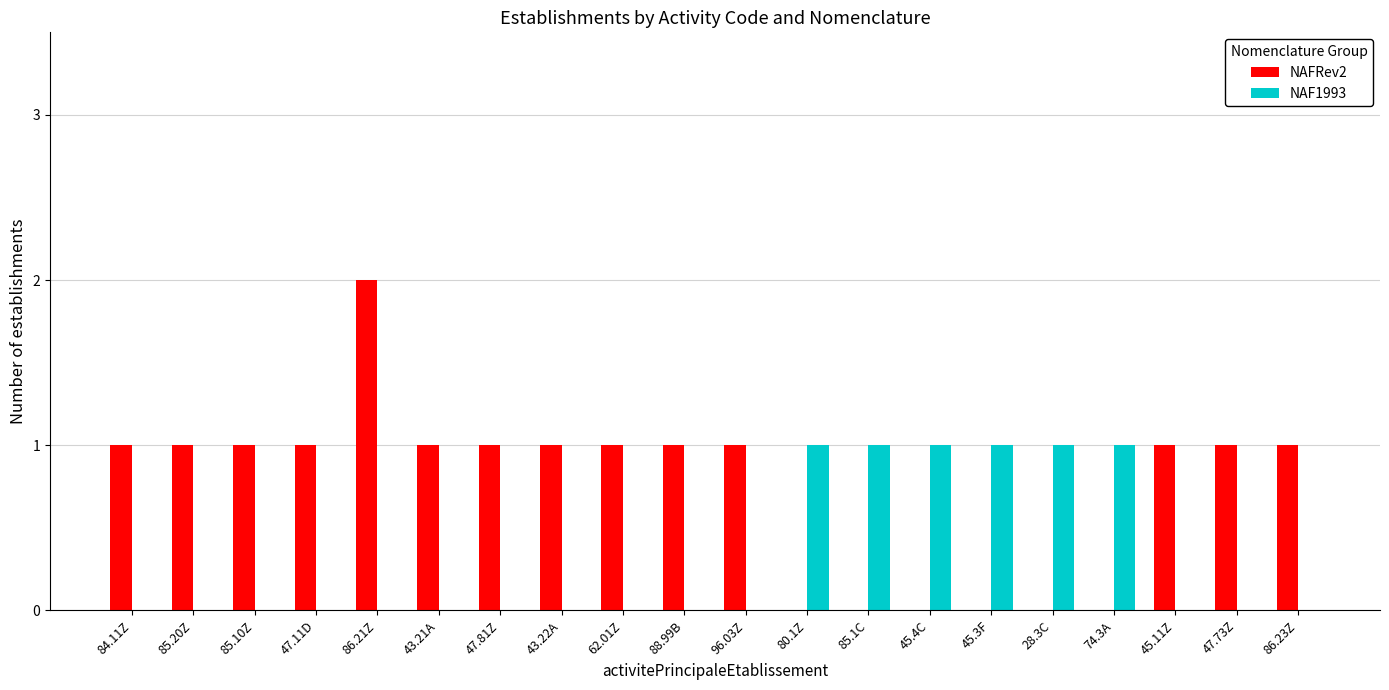

At which category is the sum across all series the highest?

86.21Z